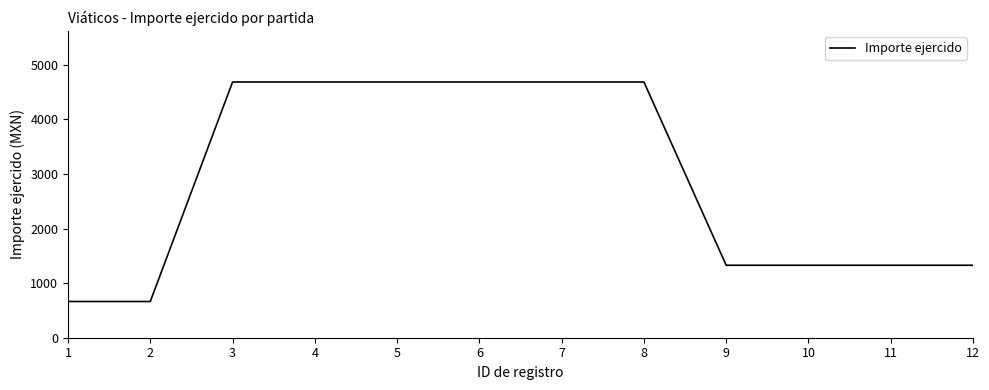

What is the difference between the second highest and minimum values?

4022.0